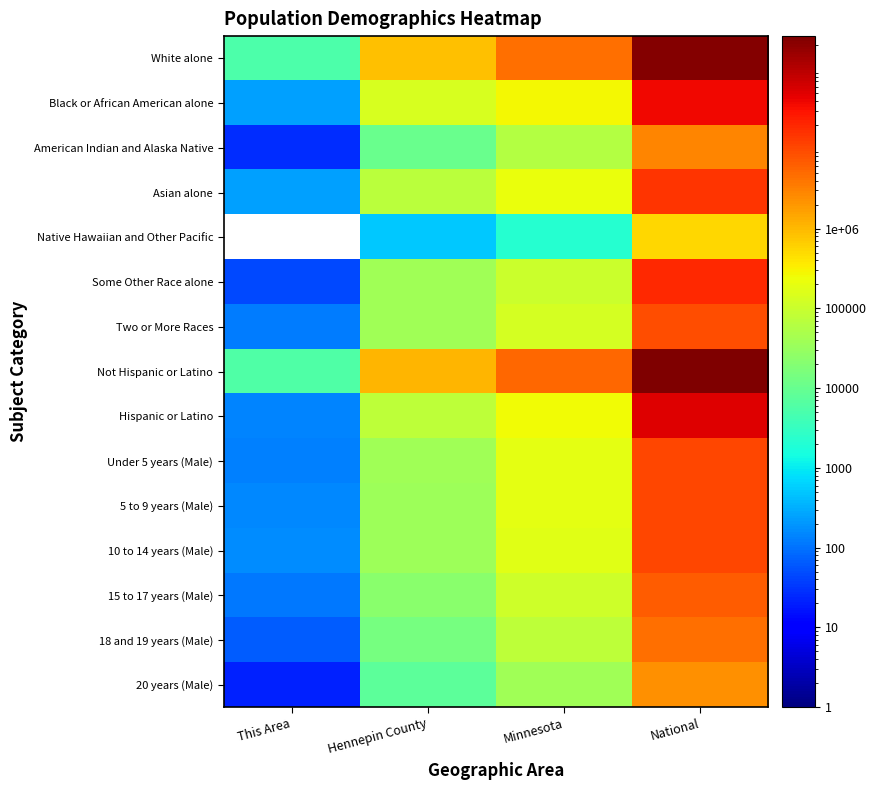

Rank the series by their maximum value, from lowest to highest.

20 years (Male), American Indian and Alaska Native, 18 and 19 years (Male), 15 to 17 years (Male), Two or More Races, Under 5 years (Male), 5 to 9 years (Male), 10 to 14 years (Male), Asian alone, Some Other Race alone, Black or African American alone, White alone, Native Hawaiian and Other Pacific, Hispanic or Latino, Not Hispanic or Latino